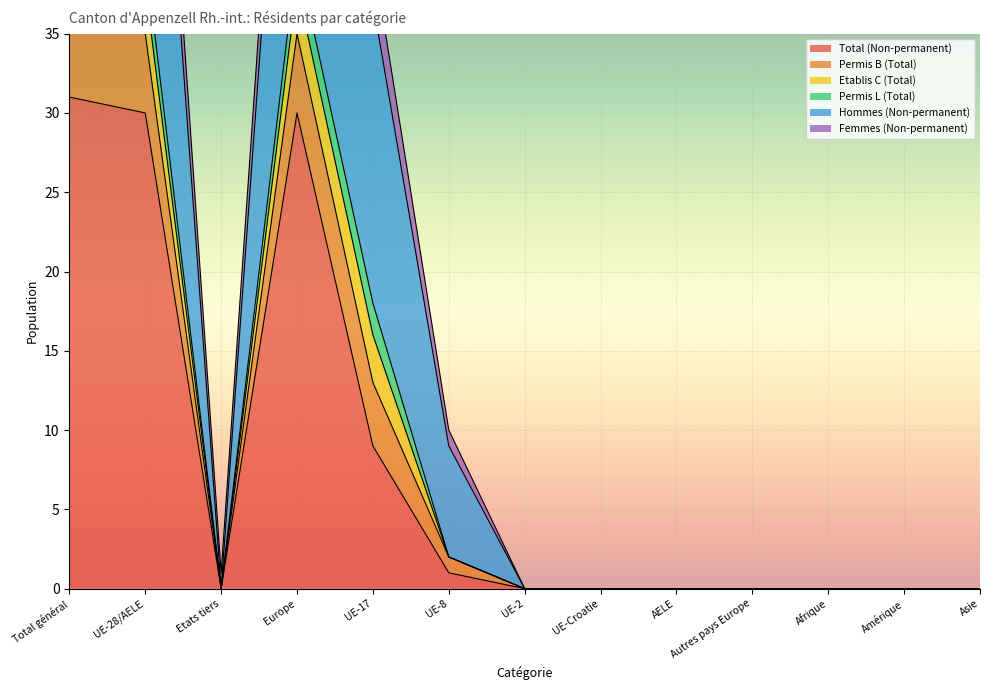

True or false: Total (Non-permanent) has a value of 0 at Afrique.

True